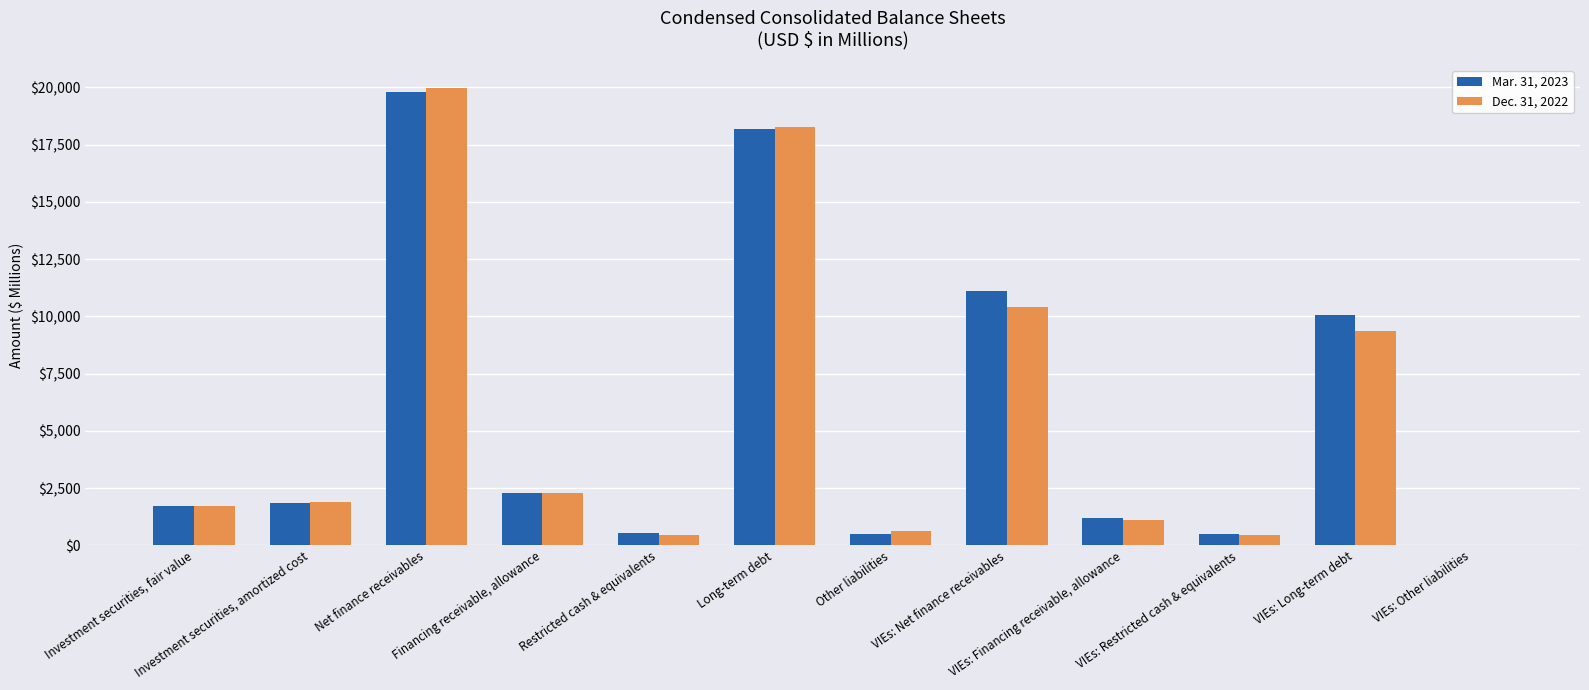

At which label does Mar. 31, 2023 reach its peak?

Net finance receivables